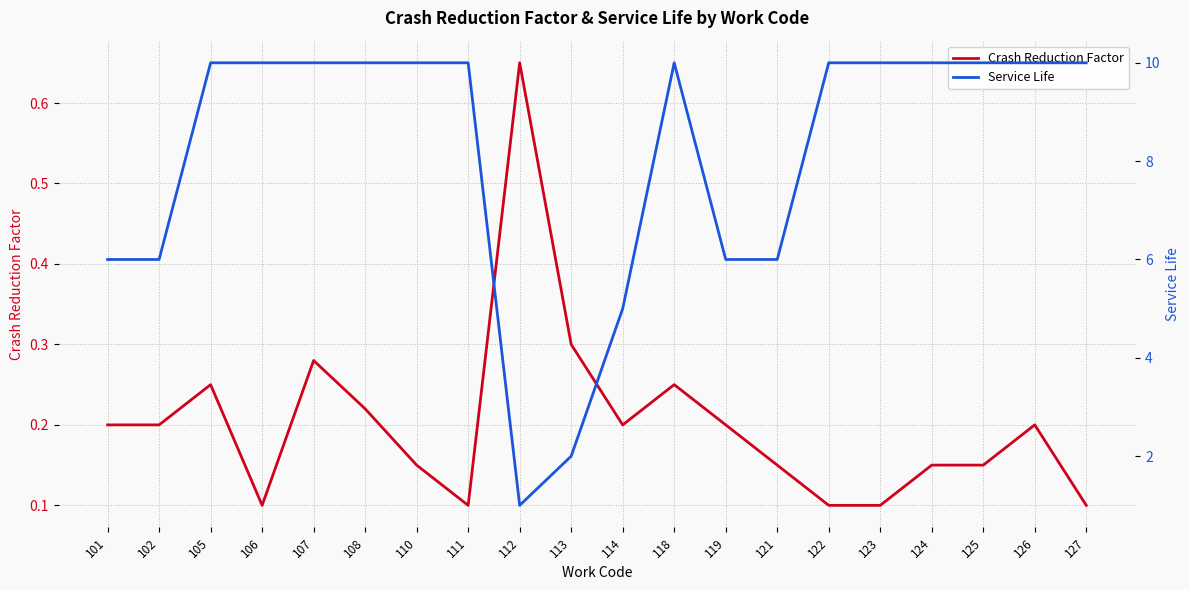

Rank the series by their average value, from highest to lowest.

Service Life, Crash Reduction Factor